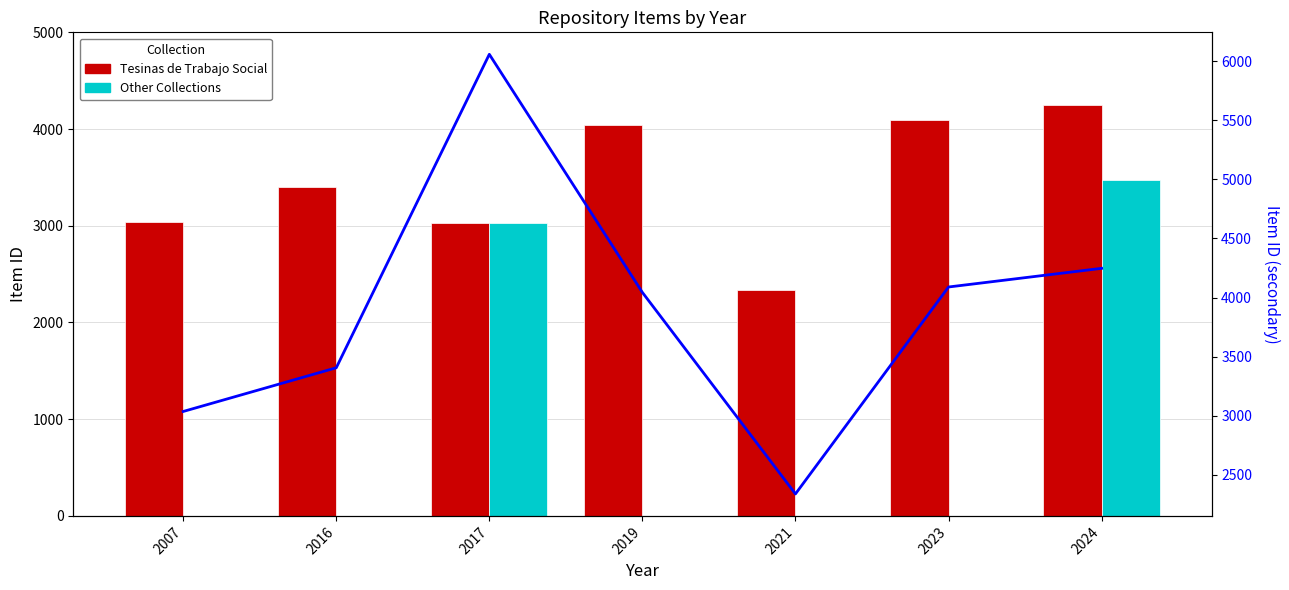

Where does the Trend line series first go above 4043?

2017